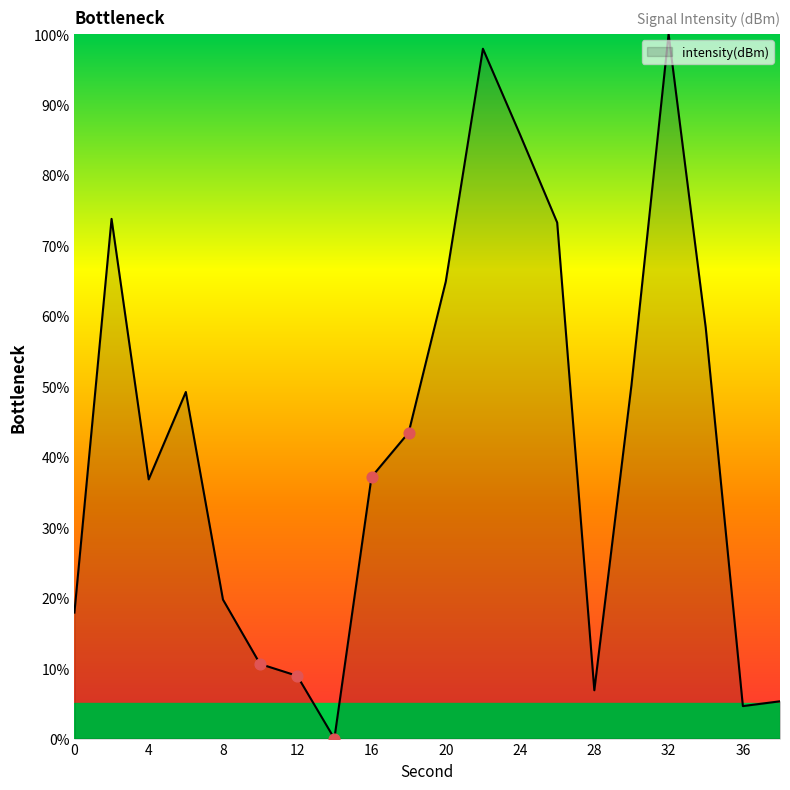

What is the greatest value displayed?

100.0